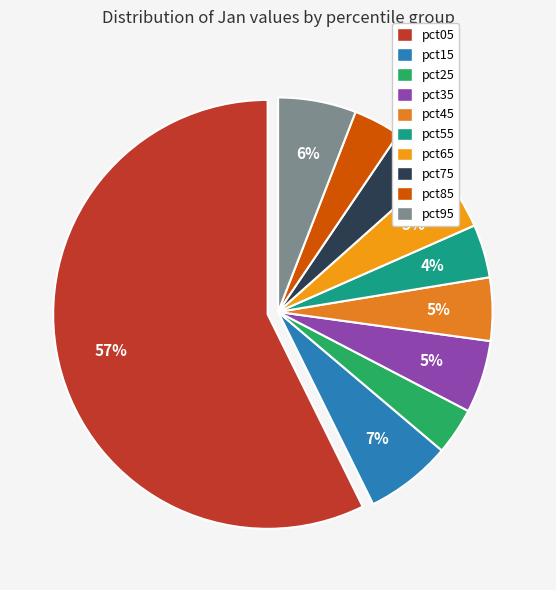

How many segments does this pie chart have?

10